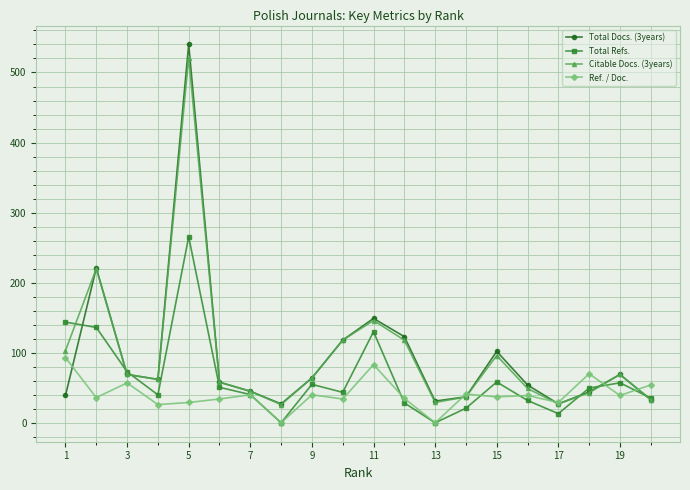

In Citable Docs. (3years), how many points are higher than both neighbors (excluding endpoints)?

5